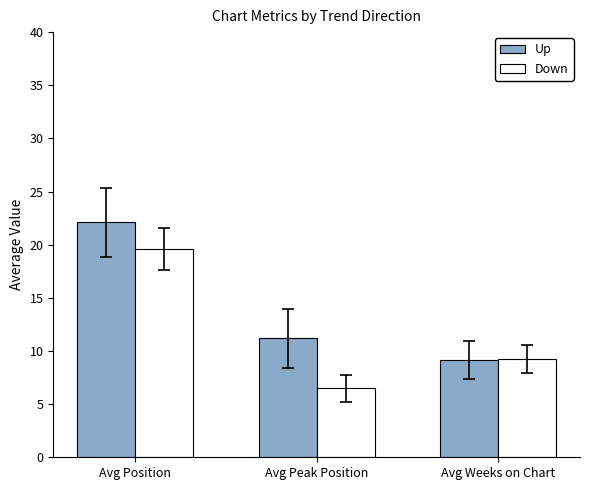

At which category is the sum across all series the highest?

Avg Position